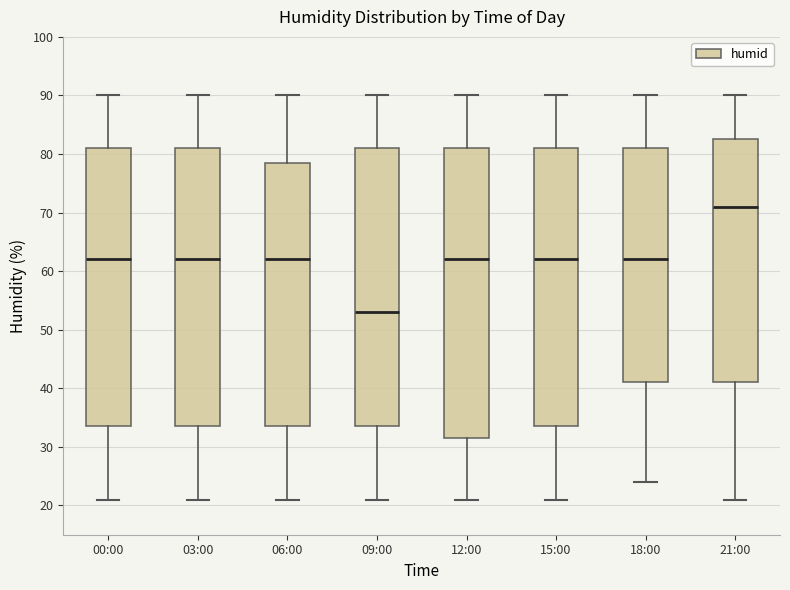

Which box has the highest median line?

21:00